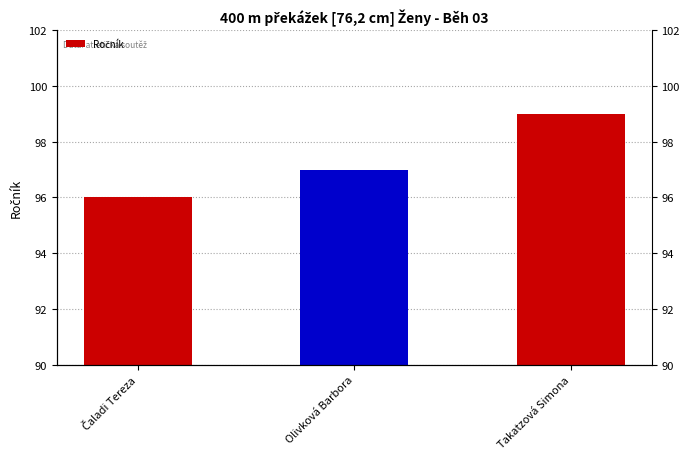

Rank the categories by value from lowest to highest.

Čaladi Tereza, Olivková Barbora, Takatzová Simona